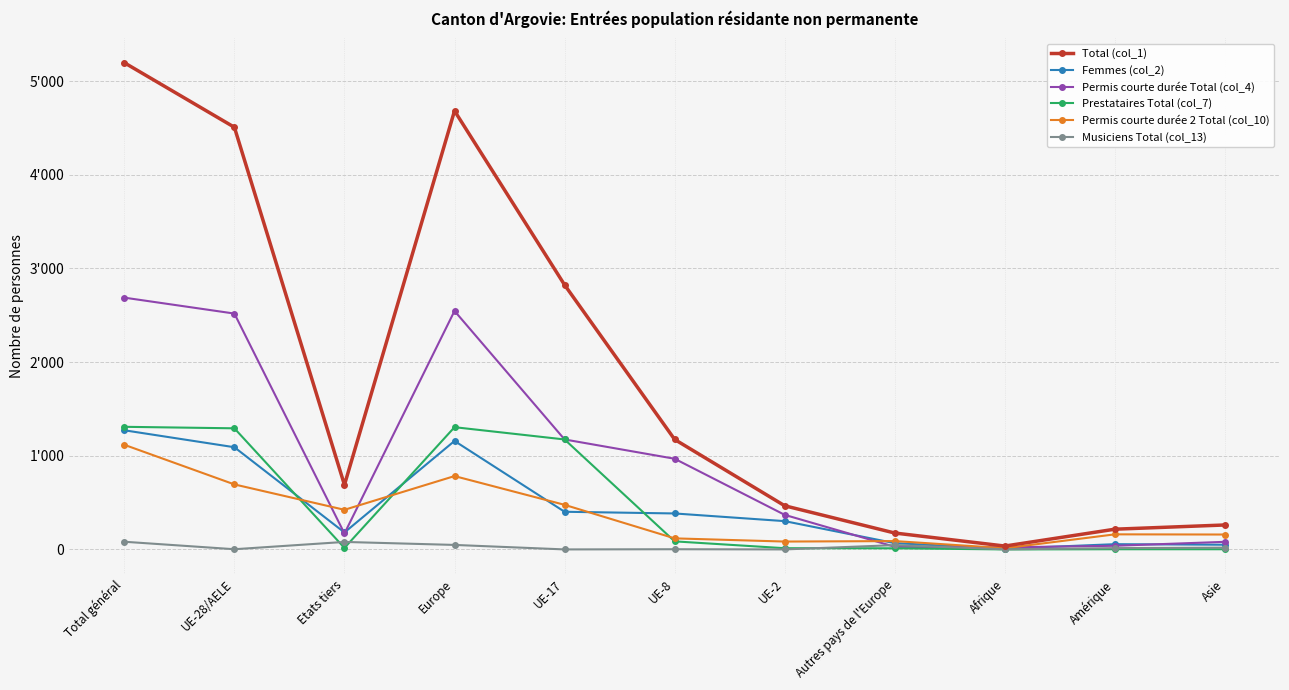

What is the label of the 1st point from the right?

Asie